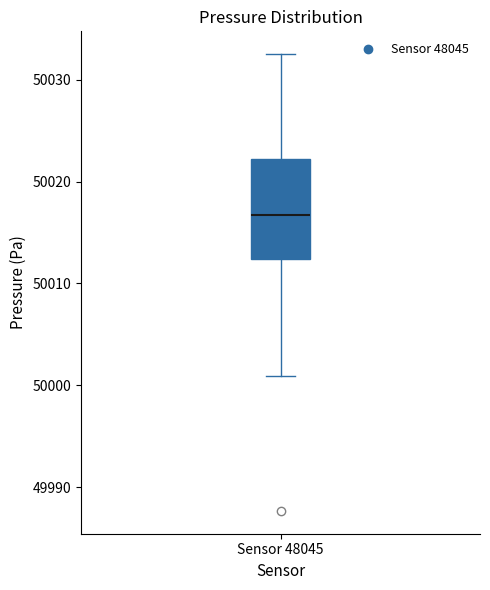

Where is the lower edge of the box for Sensor 48045 on the y-axis? The values are not printed on the chart, so give them approximately, as read against the axis.

50012